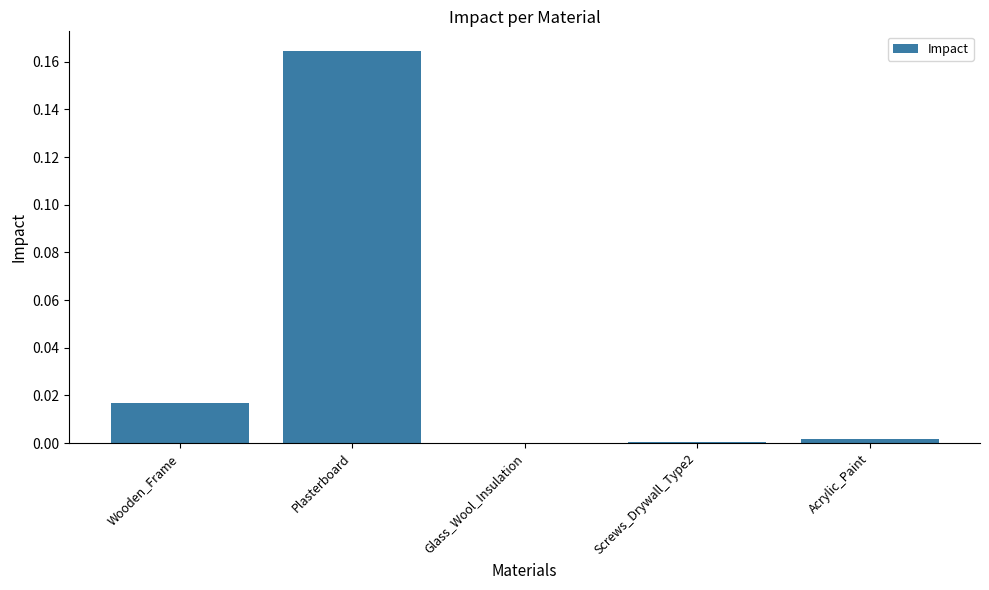

Which category has the highest value across all series?

Plasterboard